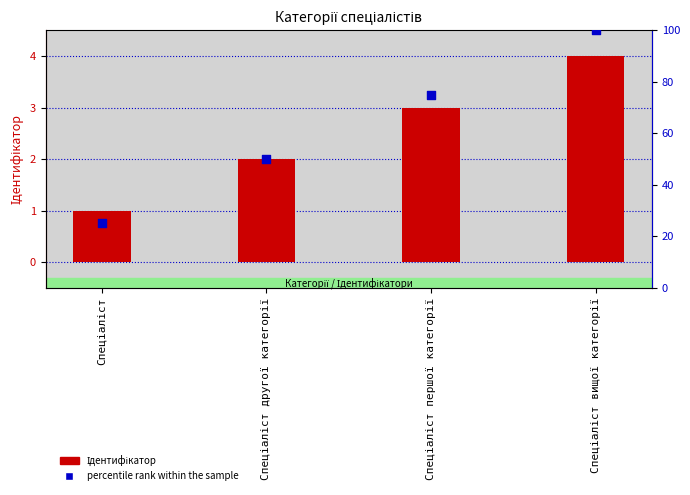

At how many categories does at least one series exceed 78?

1